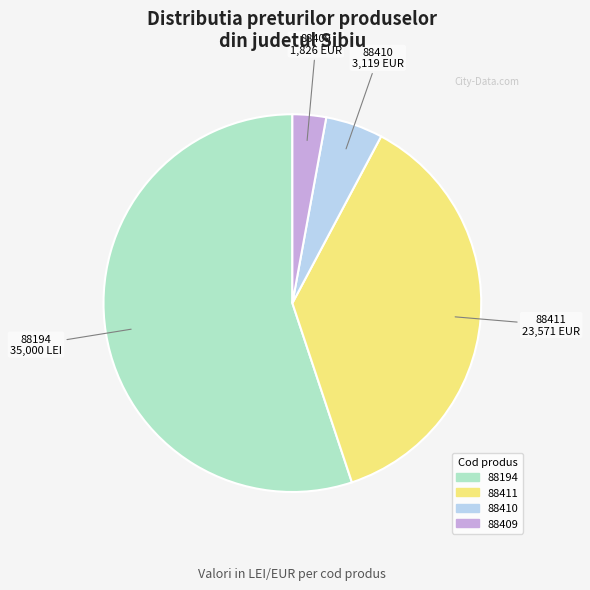

What is the ratio of the value at 88411 to the value at 88409?

12.9